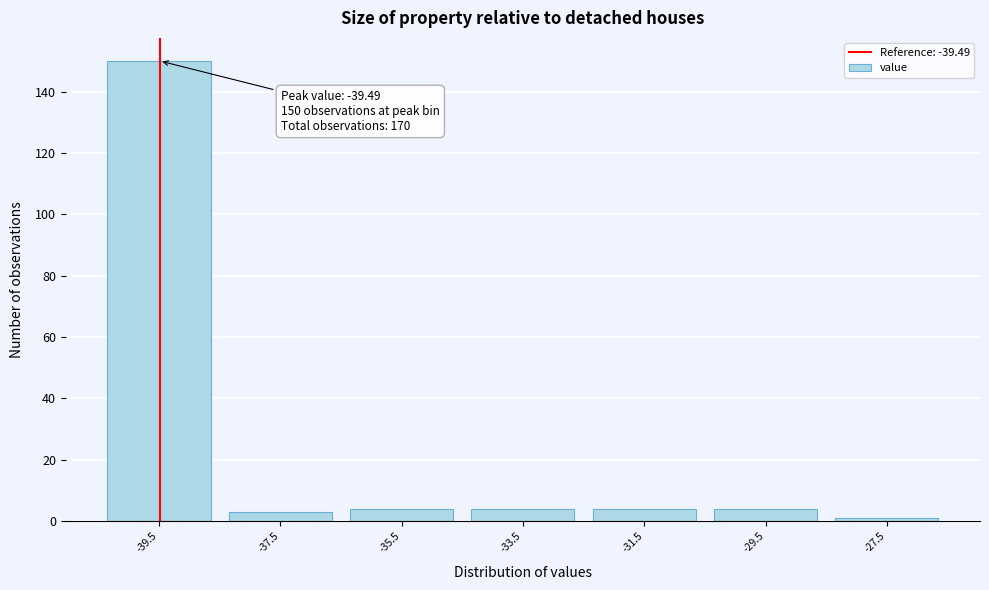

Which range on the x-axis has the tallest bar?

-40.5 to -38.5